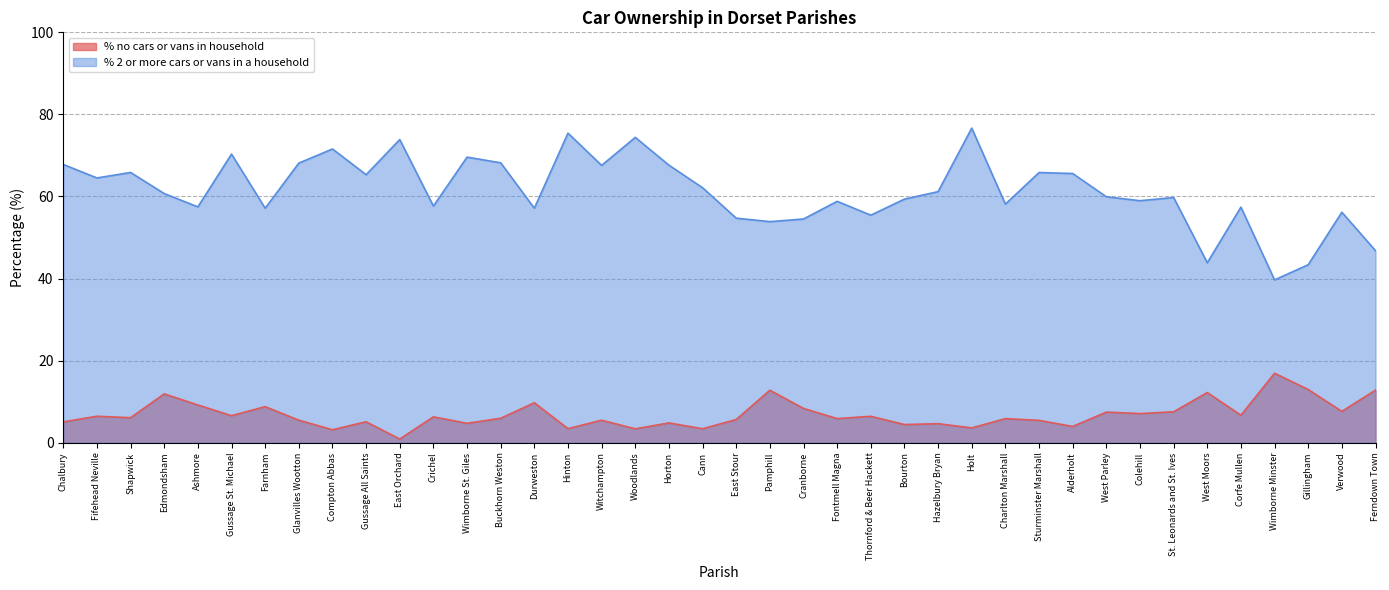

The % 2 or more cars or vans in a household series shows 18.5 at West Parley. True or false?

False